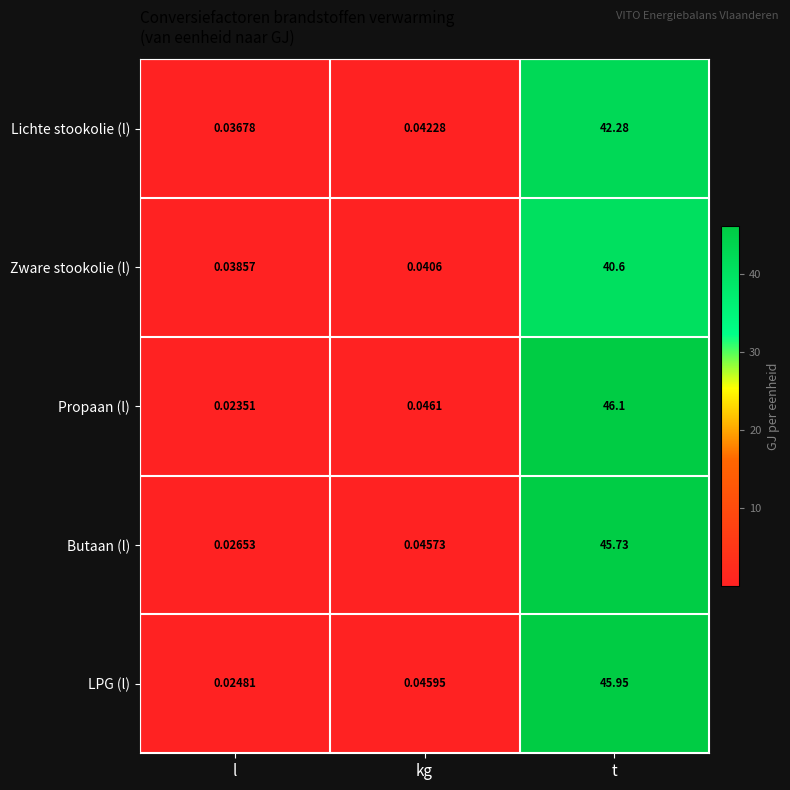

Which series has the largest range (max minus min)?

Propaan (l)